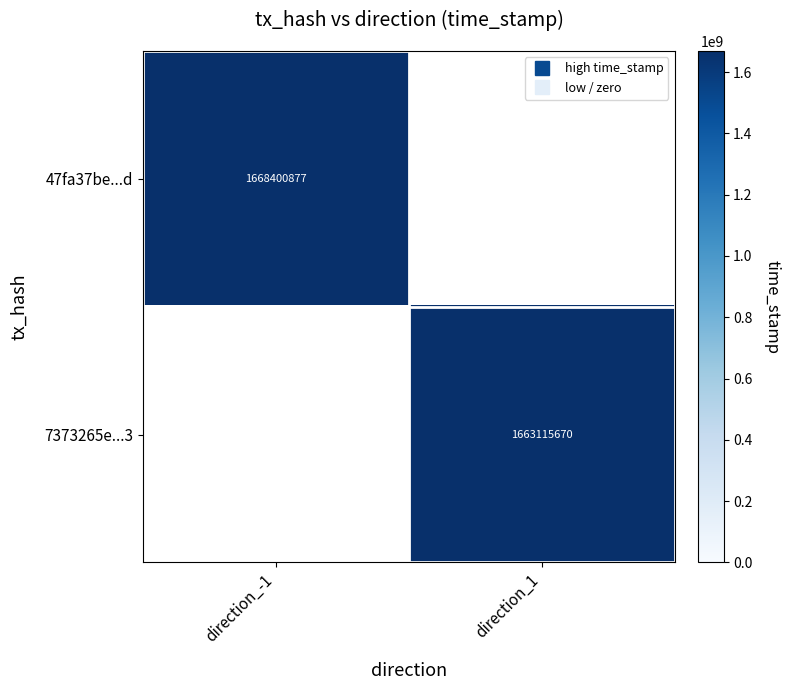

List the labels in order of 7373265e...3 value, smallest first.

direction_-1, direction_1